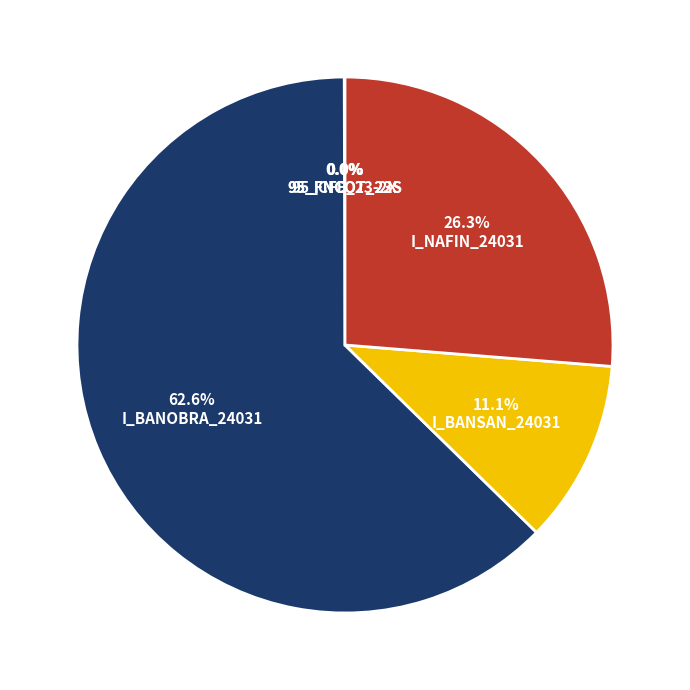

Approximately how many times larger is the value at I_BANOBRA_24031 compared to 95_FNCOT_23S?

3736.3